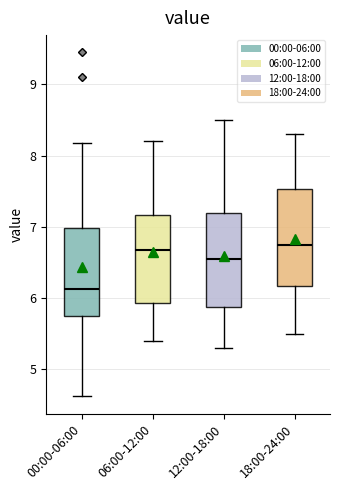

Reading left to right, read every box against the y-axis: the position of its median line, the range the box covers, and the ends of its whiskers. The values are not printed on the chart, so give them approximately, as read against the axis.

00:00-06:00: median 6.1, box 5.8 to 7.0, whiskers 4.6 to 8.2
06:00-12:00: median 6.7, box 5.9 to 7.2, whiskers 5.4 to 8.2
12:00-18:00: median 6.6, box 5.9 to 7.2, whiskers 5.3 to 8.5
18:00-24:00: median 6.8, box 6.2 to 7.5, whiskers 5.5 to 8.3